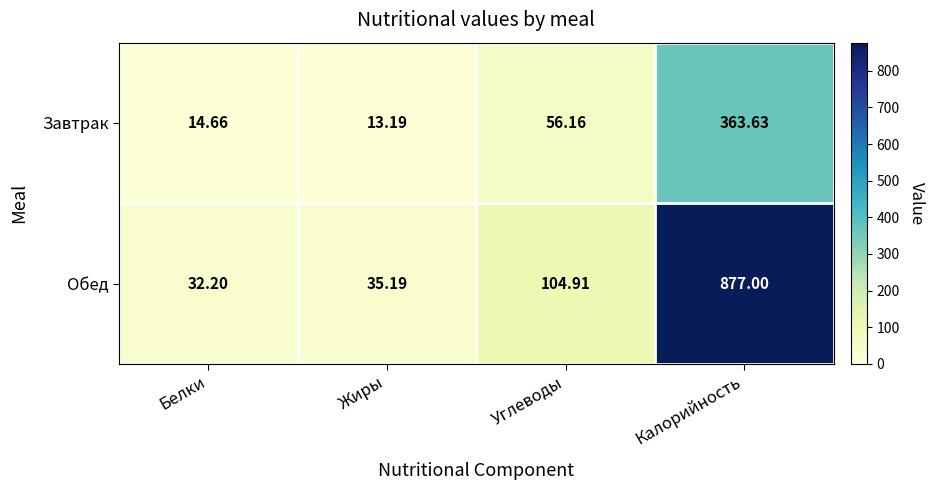

Where is Завтрак nearest to the value 188?

Углеводы